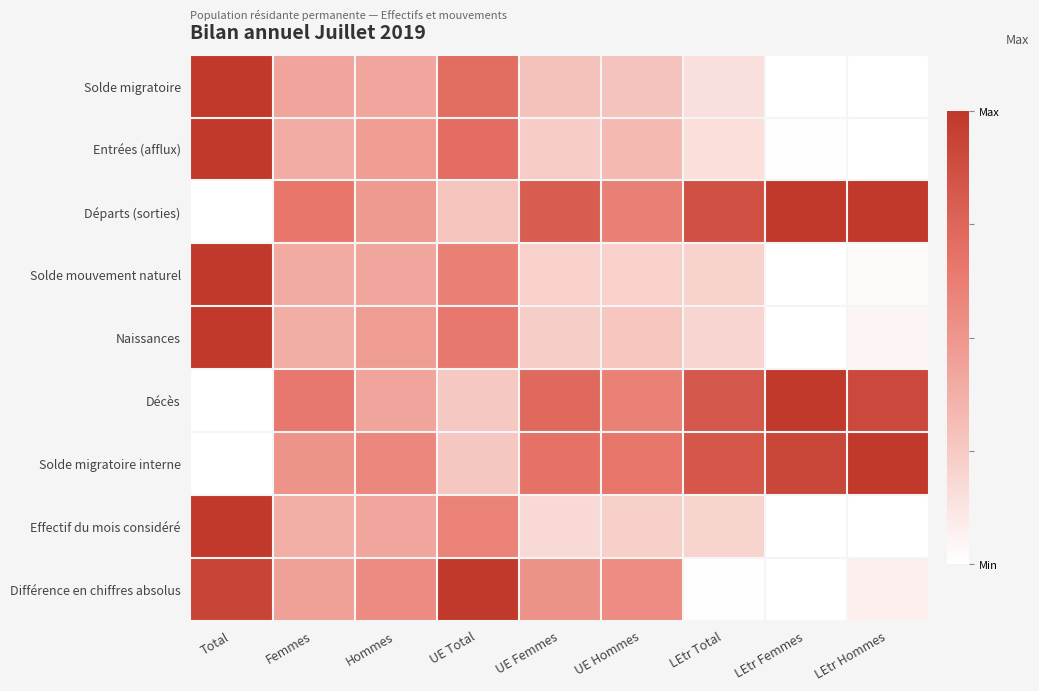

Which series has the largest total across all categories?

Départs (sorties)